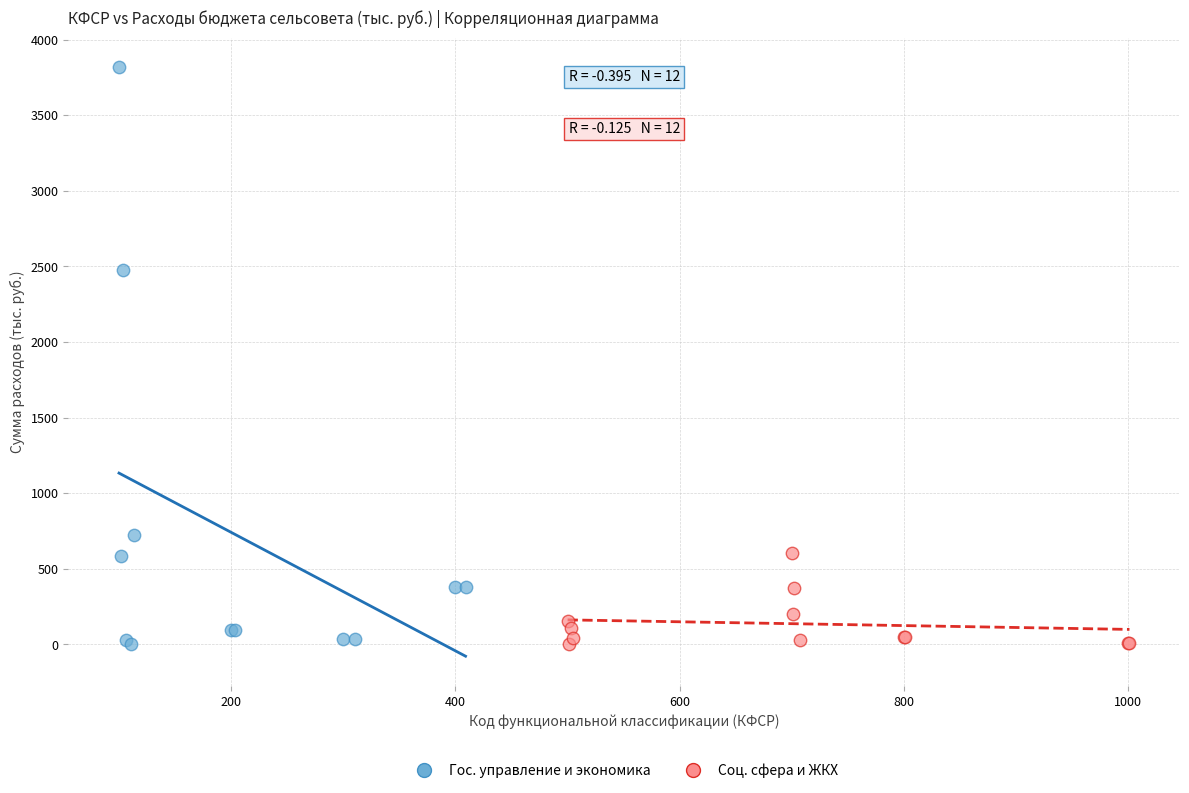

Which series contains the highest Y value?

Гос. управление и экономика